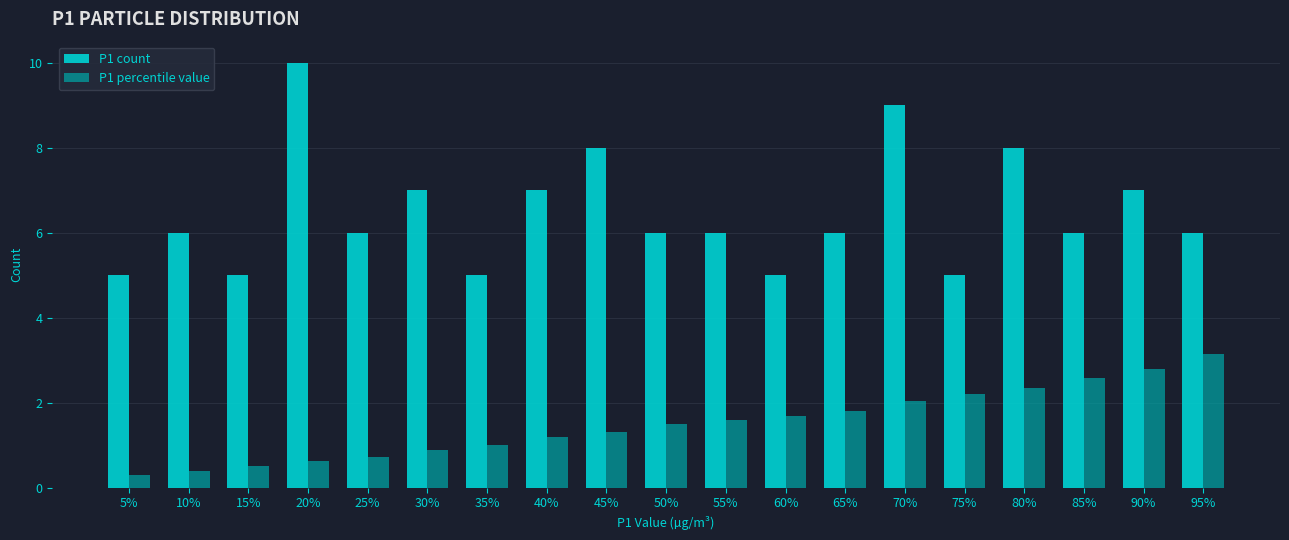

Between 20% and 35%, which series saw the biggest shift?

P1 count